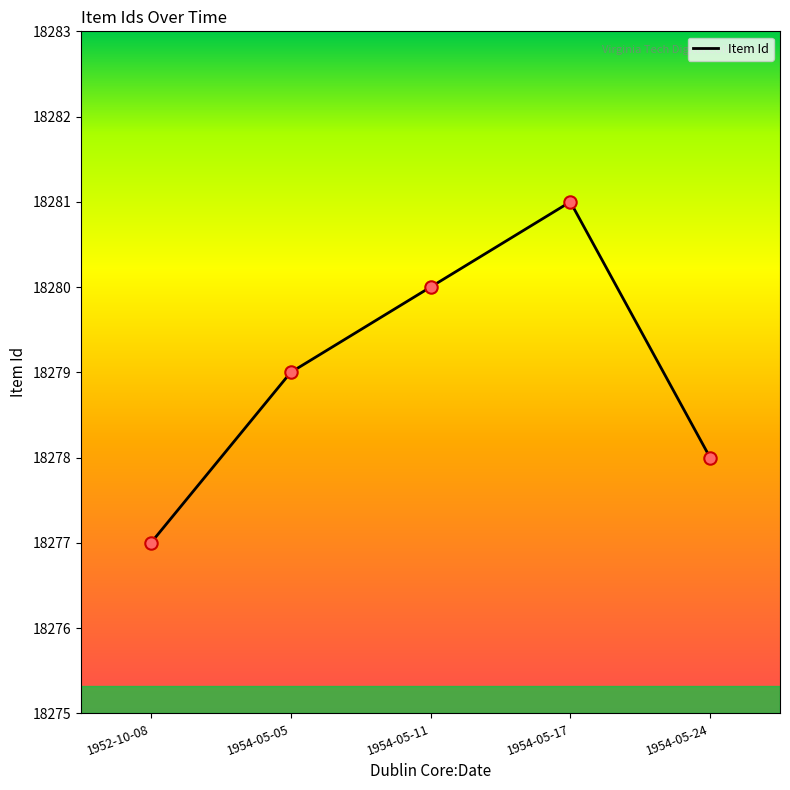

Between 1952-10-08 and 1954-05-17, which is larger?

1954-05-17